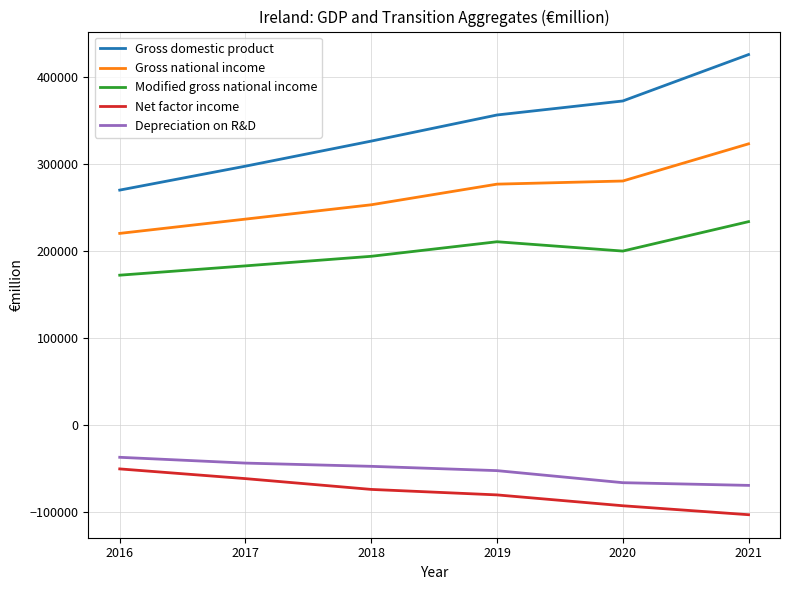

At which category is the sum across all series the highest?

2021